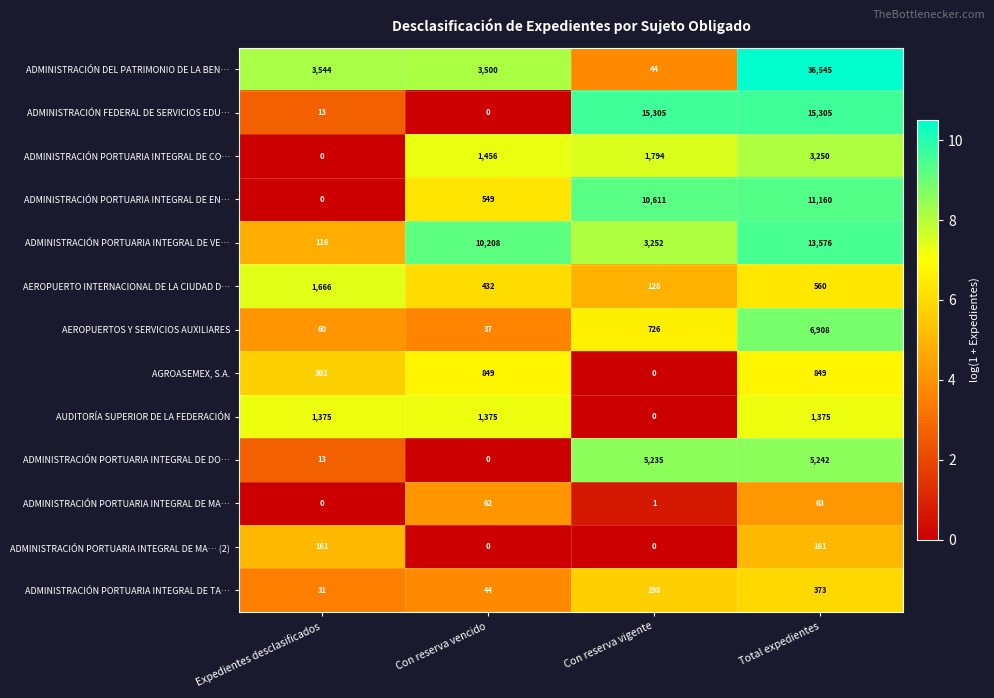

What is the approximate value of ADMINISTRACIÓN PORTUARIA INTEGRAL DE VE… at Con reserva vigente, to the nearest 100?

3300